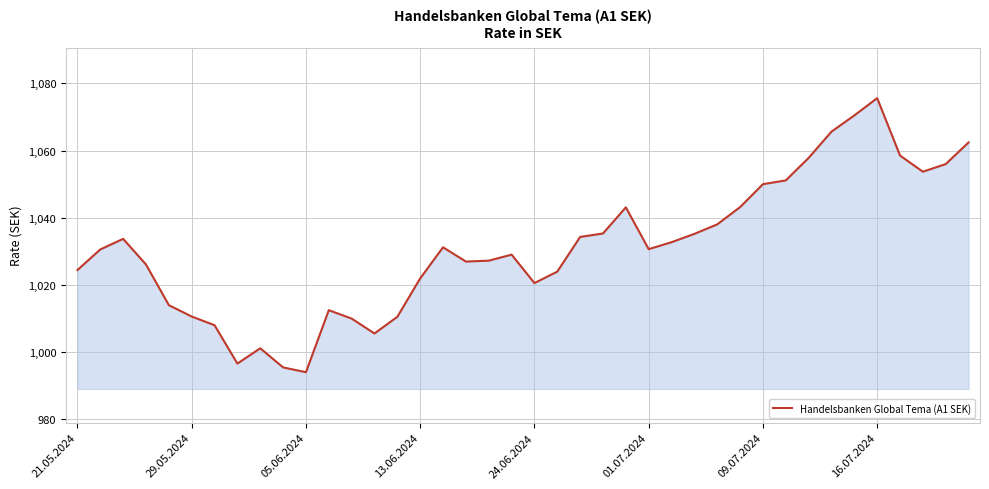

What is the maximum value shown in the chart?

1075.6